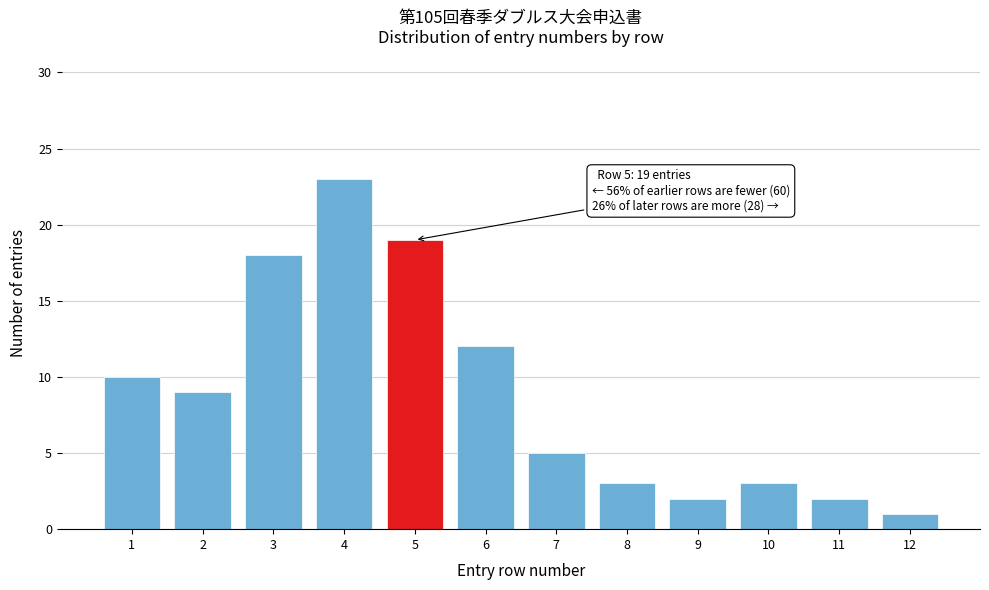

Reading left to right, what are all the values shown in this chart?

10	9	18	23	19	12	5	3	2	3	2	1